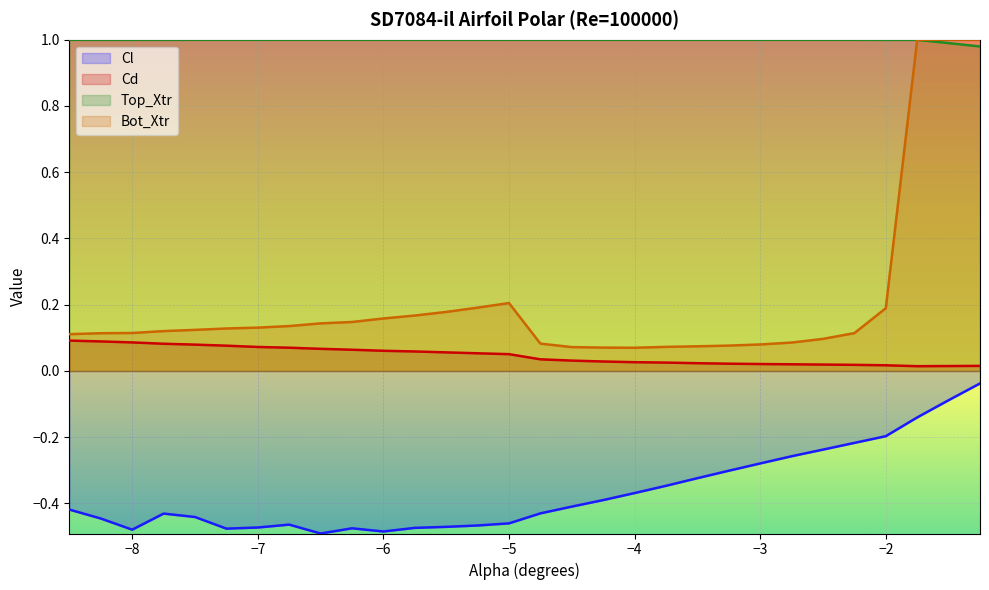

What are all the series names shown in the legend?

Cl, Cd, Top_Xtr, Bot_Xtr